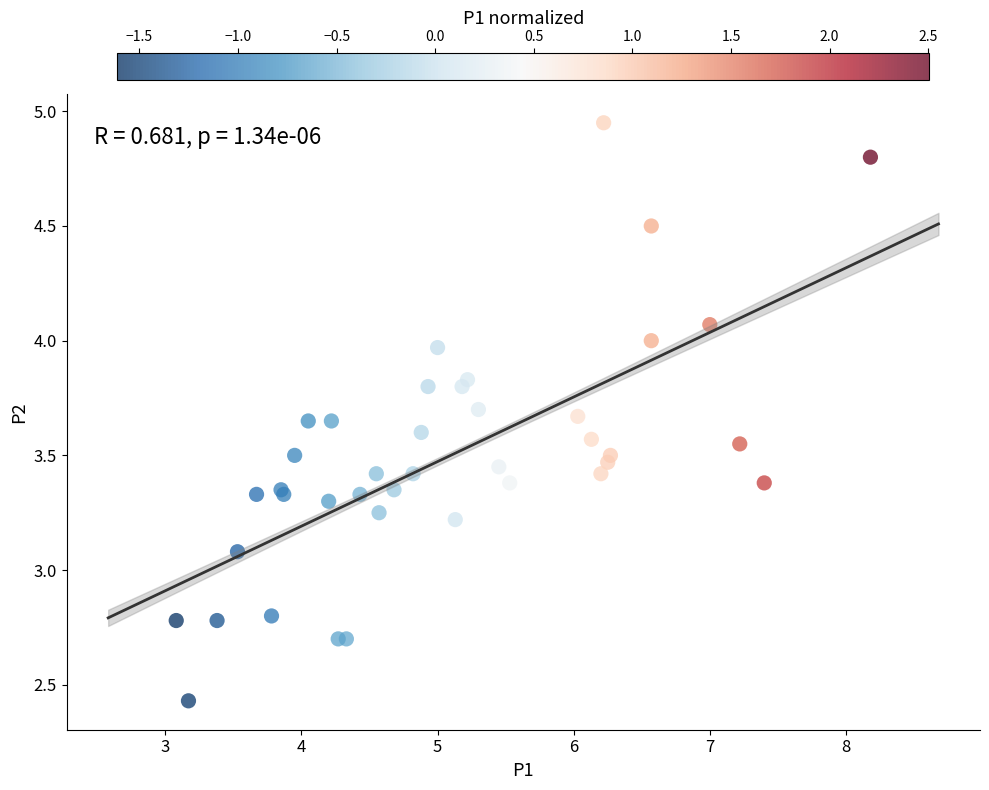

What Y value in the scatter plot is closest to 3?

3.1